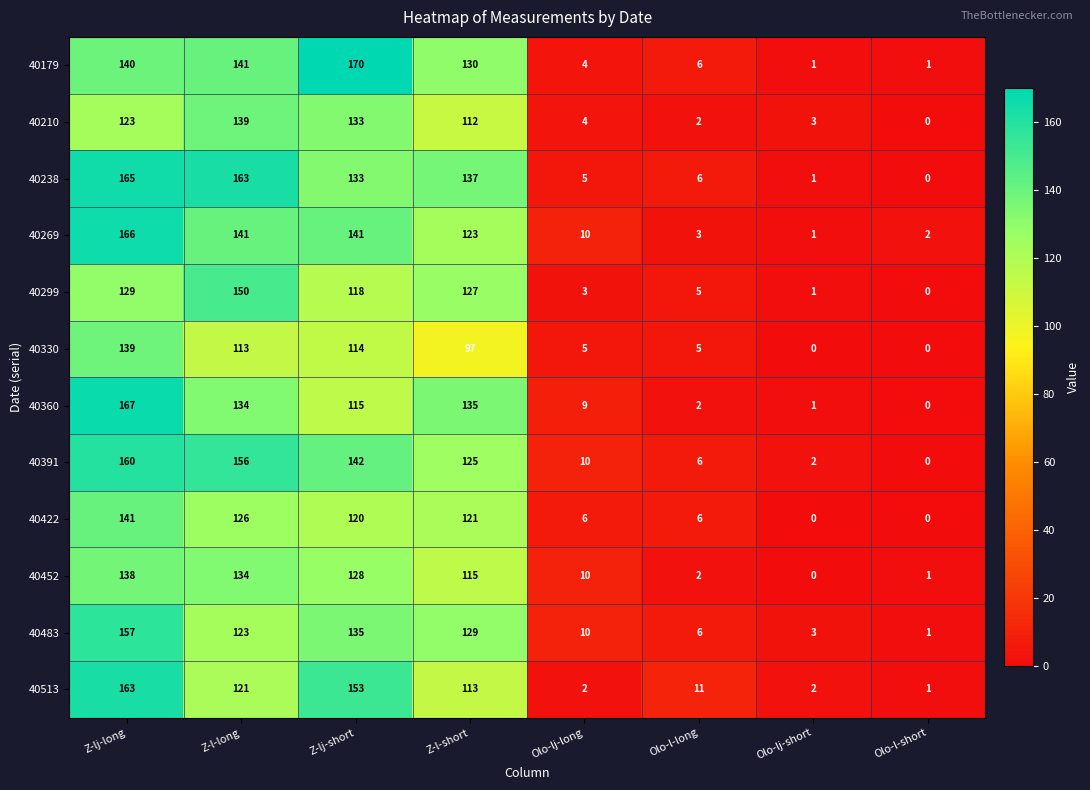

What is the difference between the highest and lowest values at Z-l-long?

50